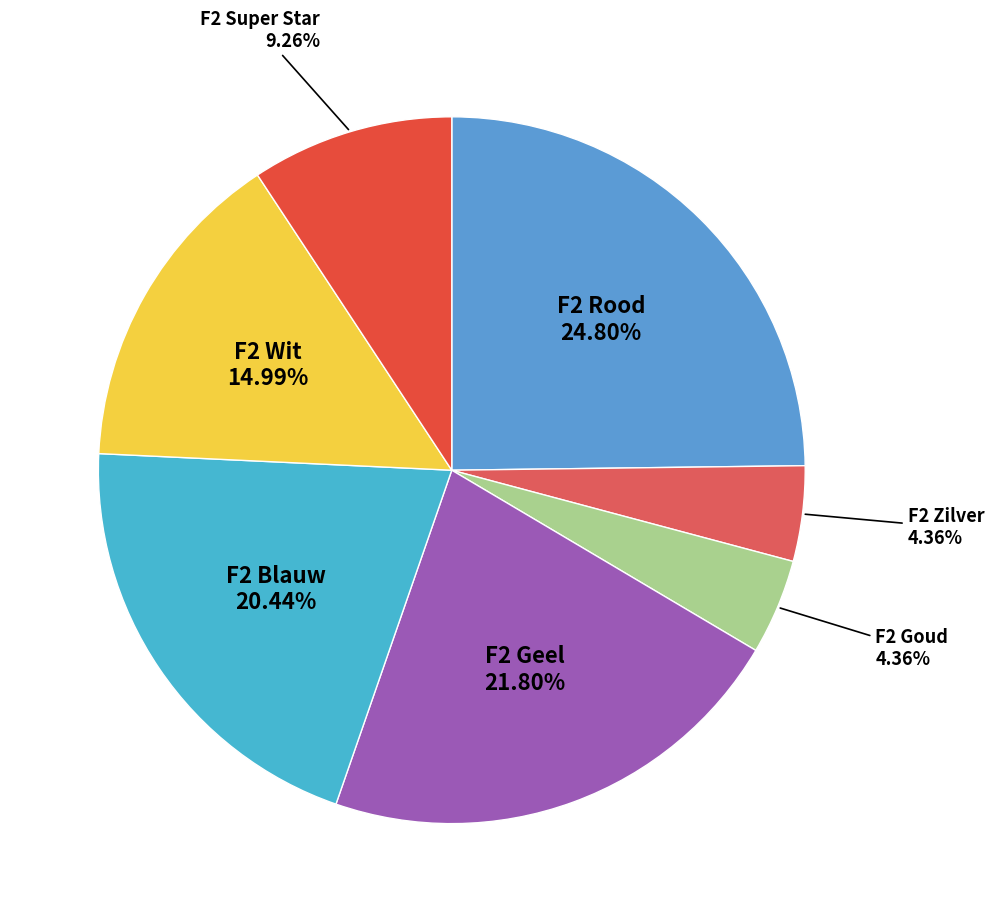

To the nearest percent, what is the average slice percentage?

14%